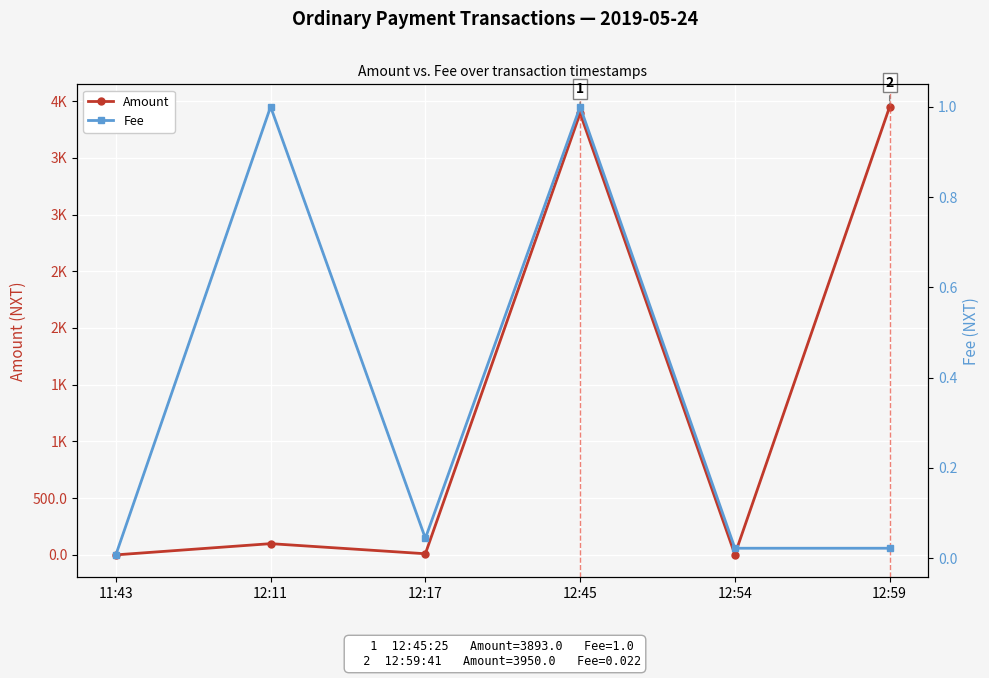

What is the label of the 5th point from the left?

12:54